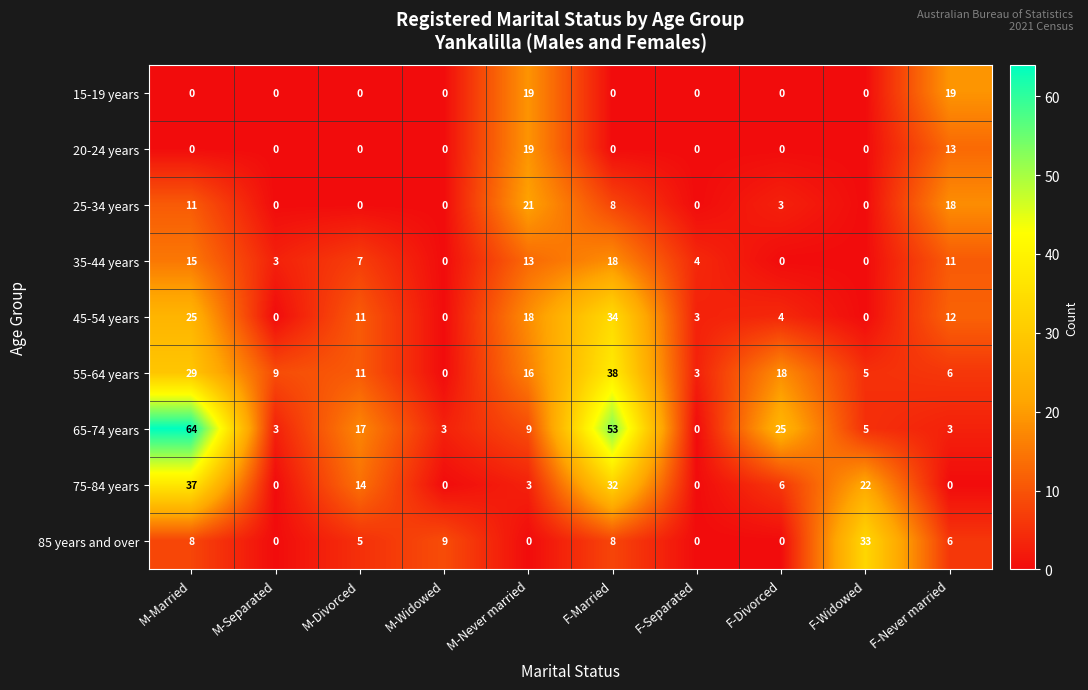

What is the average value of the 65-74 years series?

18